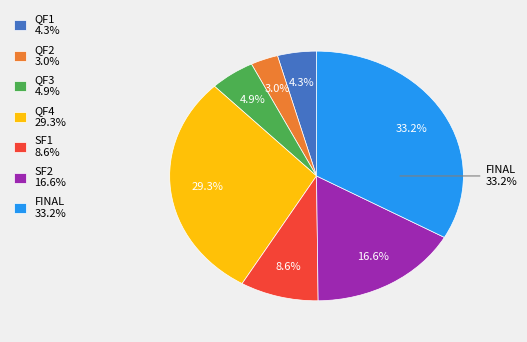

To the nearest percent, what is the difference between the largest and smallest slice percentages?

30%